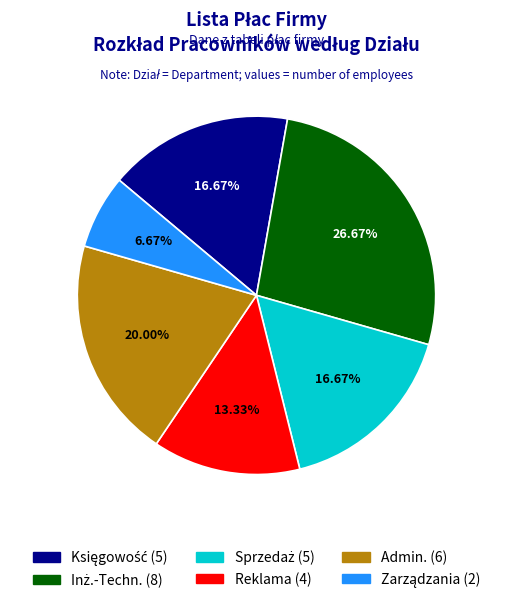

Is the sum of Admin. and Reklama greater than half?

No